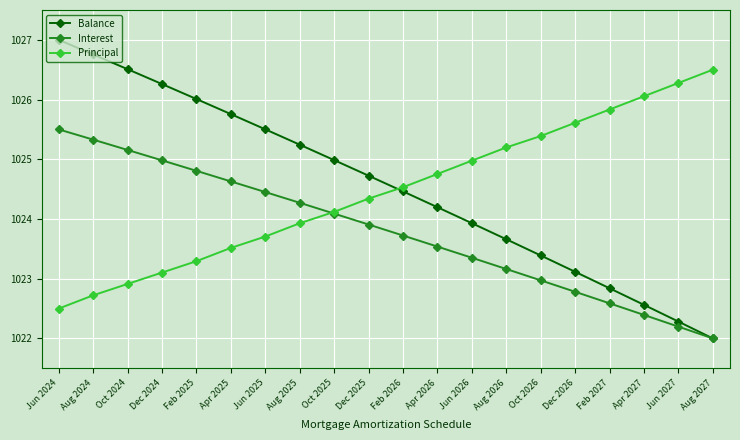

What is the label of the 17th point from the left?

Feb 2027